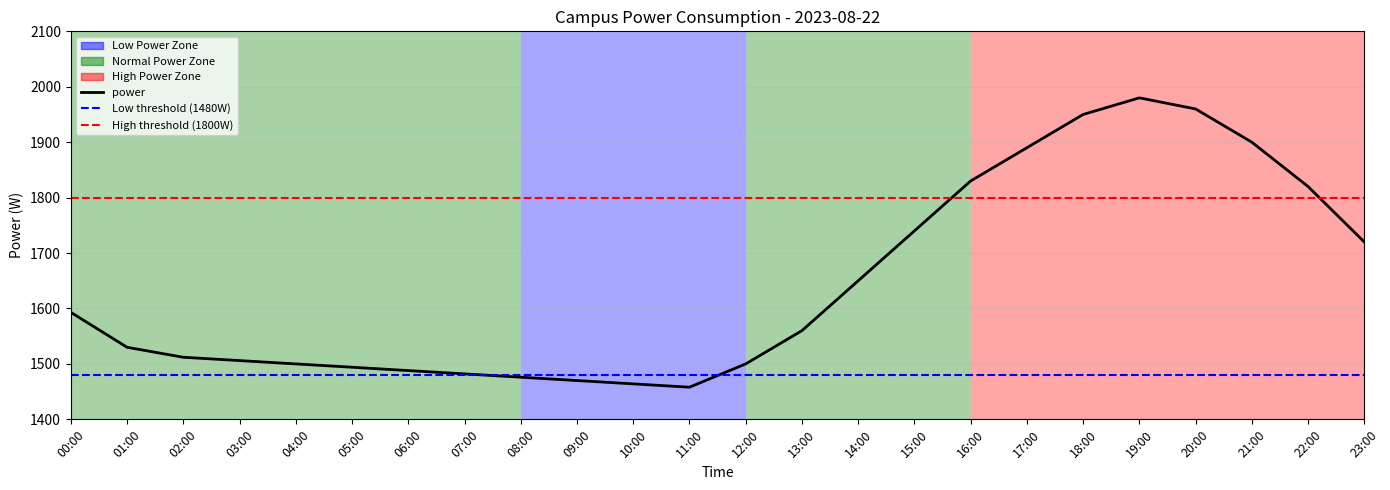

How many lines are shown in the chart?

1